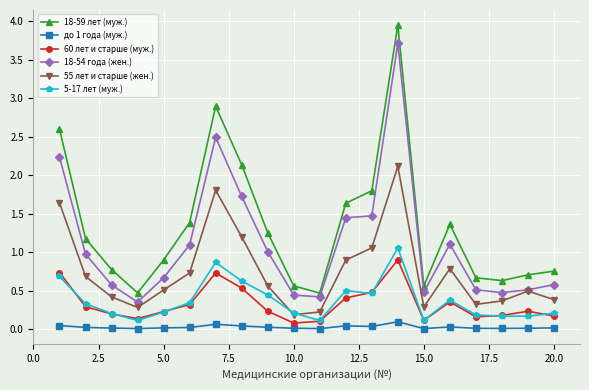

Count the number of data series in this chart.

6